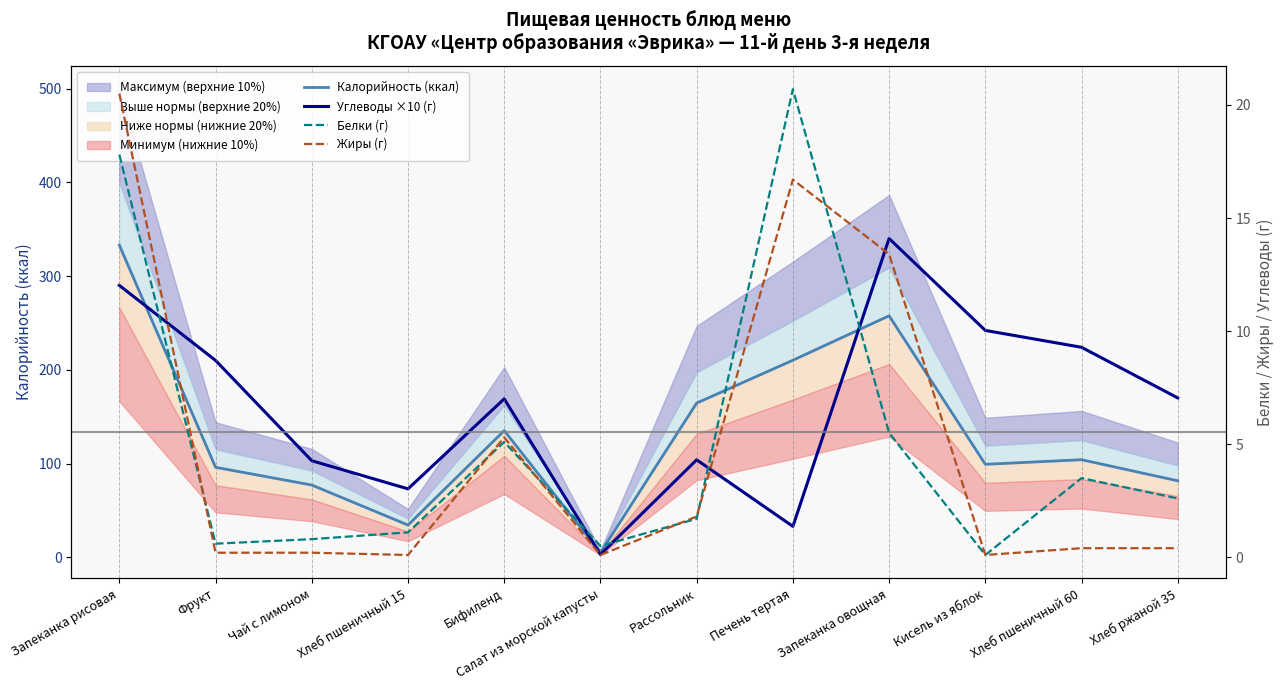

Between Фрукт and Запеканка рисовая, which is larger?

Запеканка рисовая